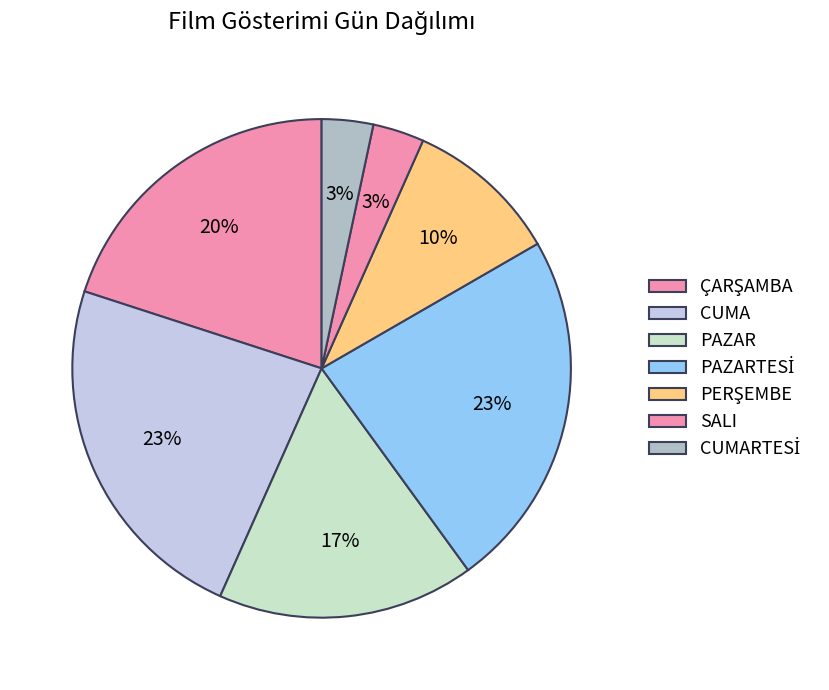

Does CUMARTESİ represent more than half of the total?

No